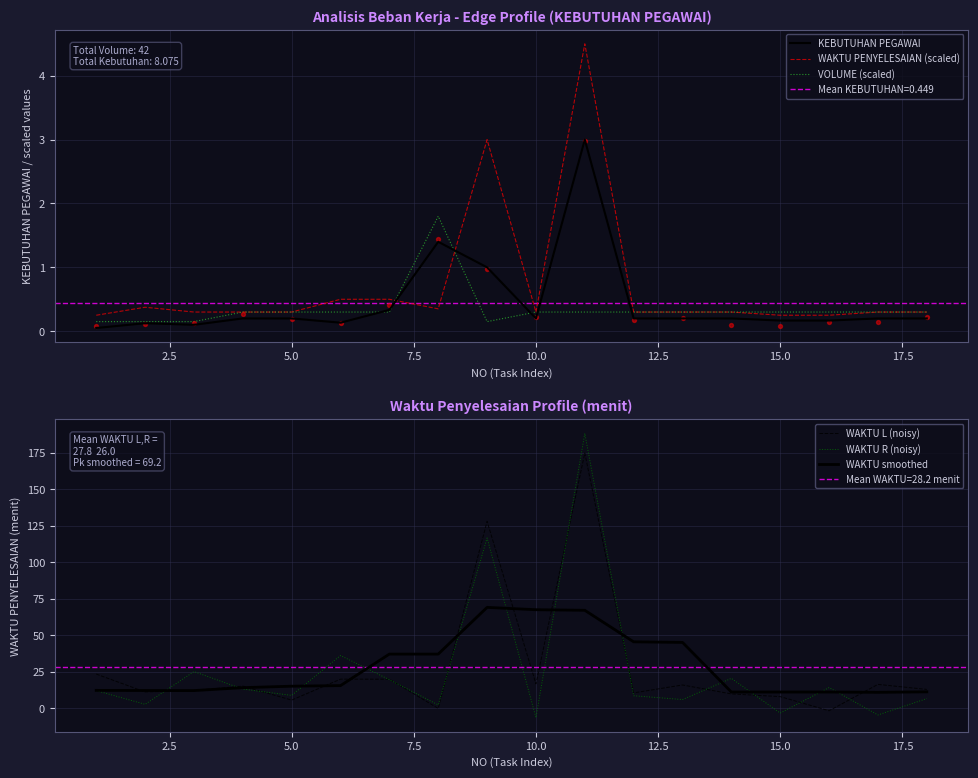

Which series has the largest Y range (max minus min)?

WAKTU R (noisy)